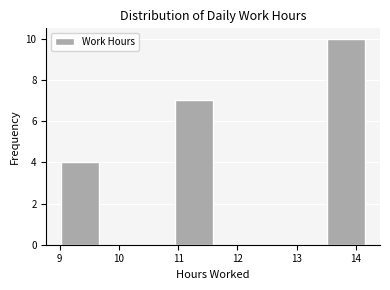

Which range on the x-axis has the tallest bar?

13.51 to 14.15